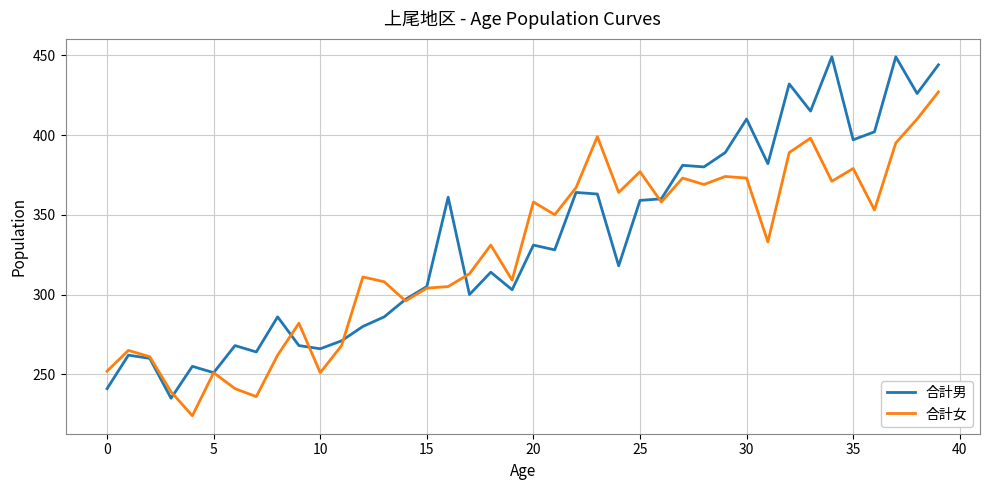

List the series in order of their peak value, highest first.

合計男, 合計女